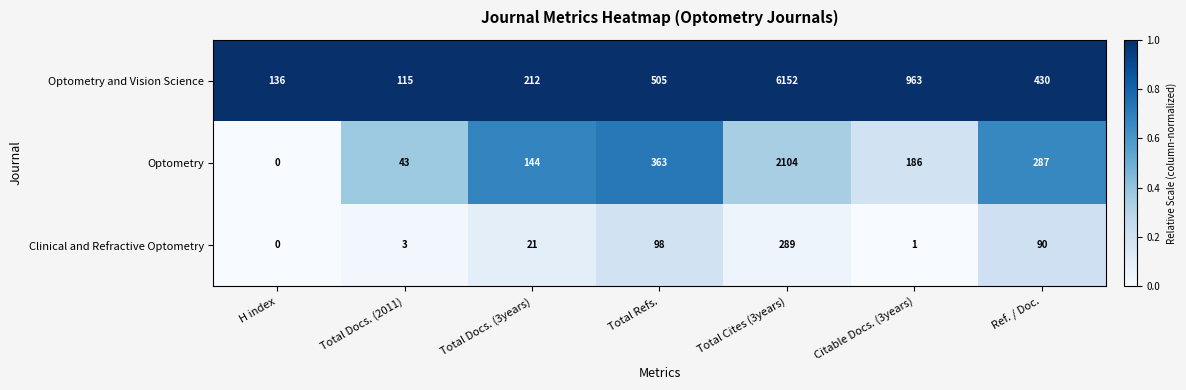

Which series has the largest range (max minus min)?

Optometry and Vision Science